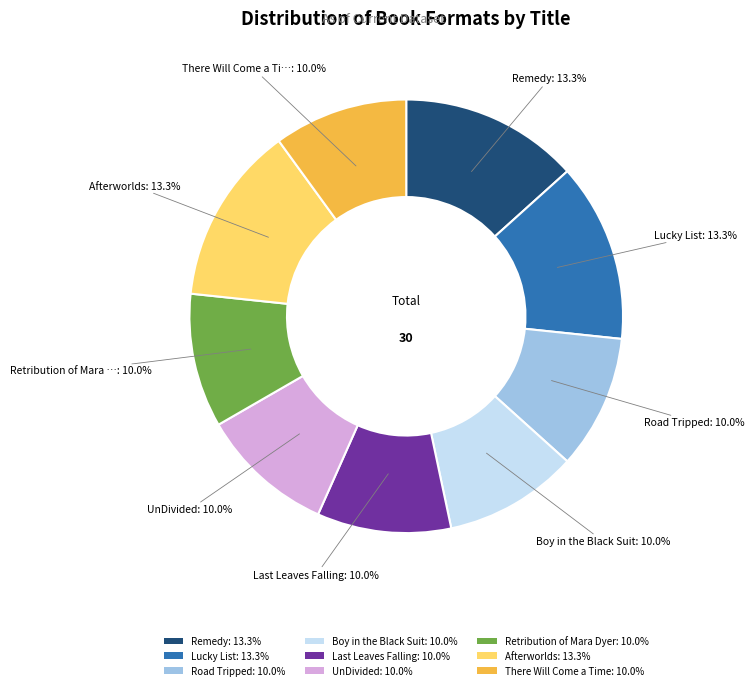

To the nearest percent, what is the difference between the largest and smallest slice percentages?

3%